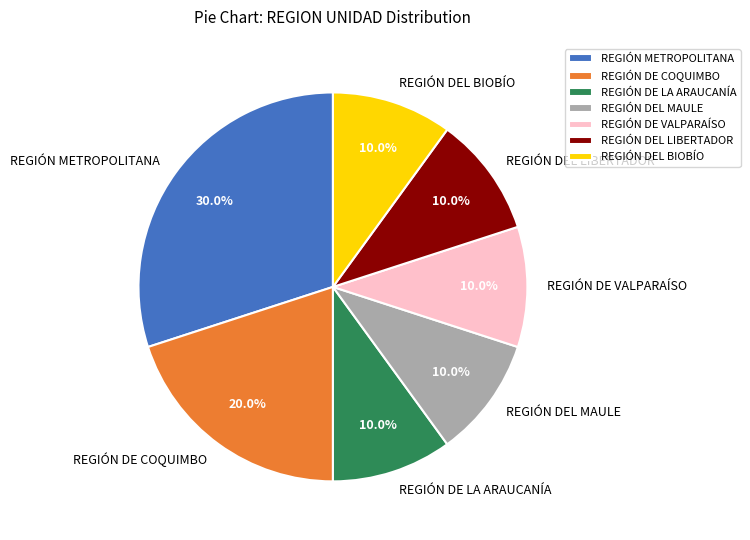

Which has a higher value, REGIÓN DE COQUIMBO or REGIÓN DEL LIBERTADOR?

REGIÓN DE COQUIMBO